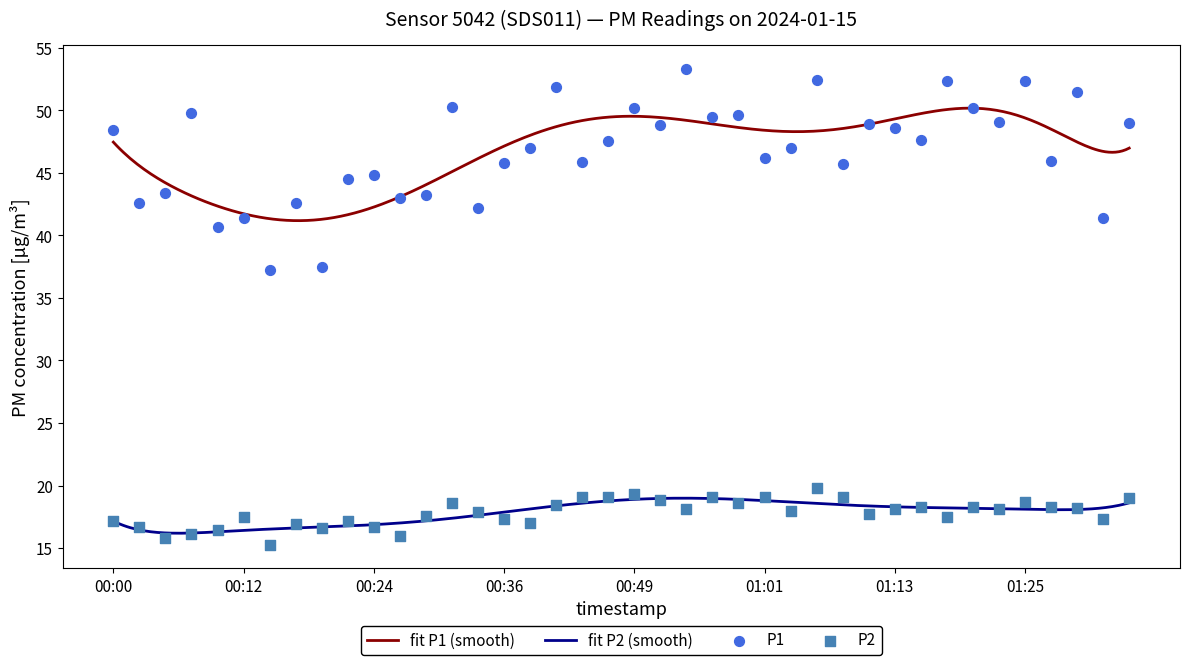

Which series reaches the maximum Y coordinate?

P1